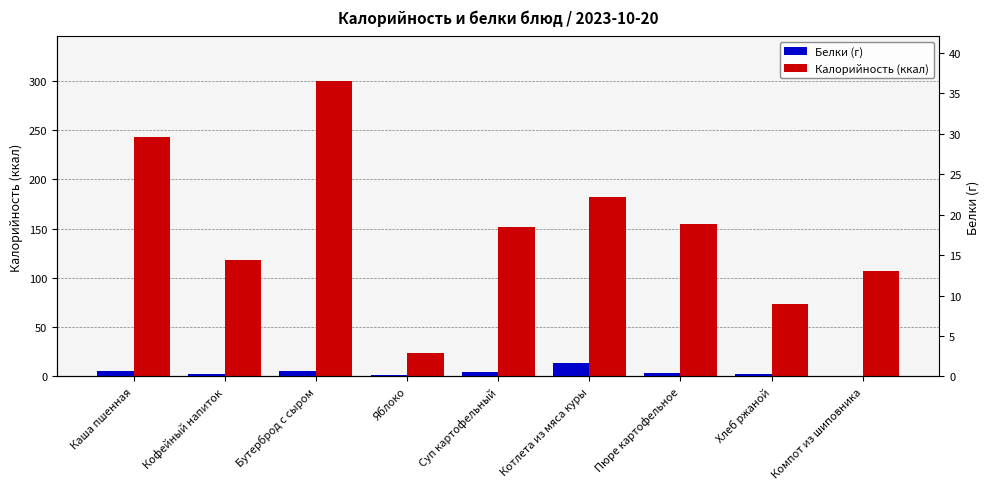

At how many categories does at least one series exceed 210?

2